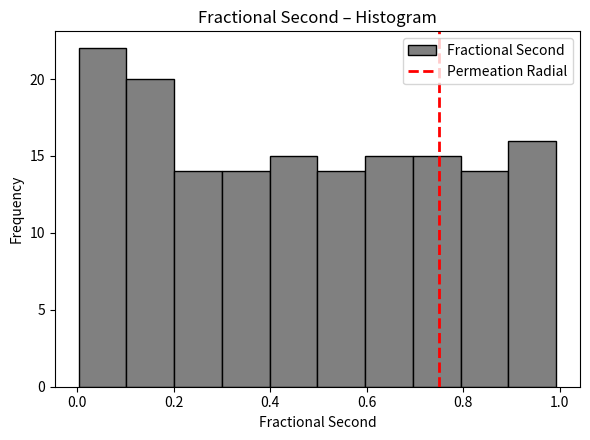

Reading left to right, transcribe this chart: for each bar, give the range it covers on the x-axis and its height. Neither the bar edges nor the heights are printed on the chart, so give them approximately, as read against the axes.

0.0 to 0.1: 22
0.1 to 0.2: 20
0.2 to 0.3: 14
0.3 to 0.4: 14
0.4 to 0.5: 15
0.5 to 0.6: 14
0.6 to 0.7: 15
0.7 to 0.8: 15
0.8 to 0.9: 14
0.9 to 1.0: 16